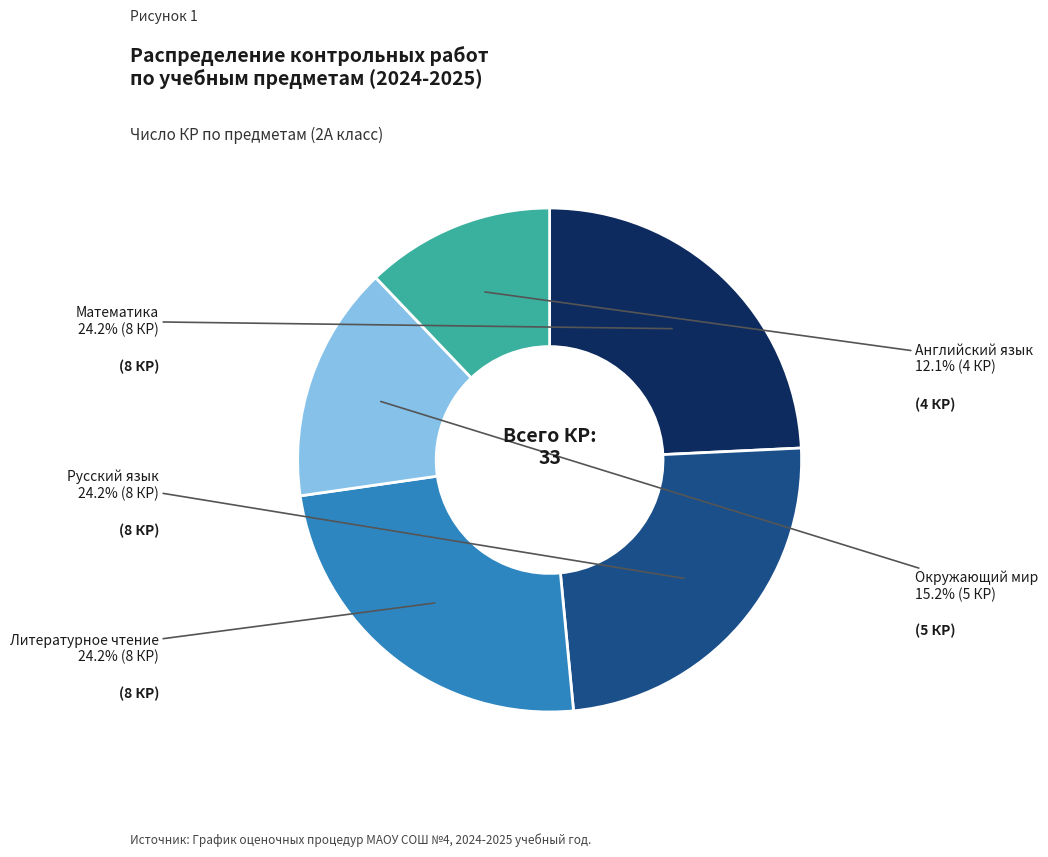

How many segments does this pie chart have?

5